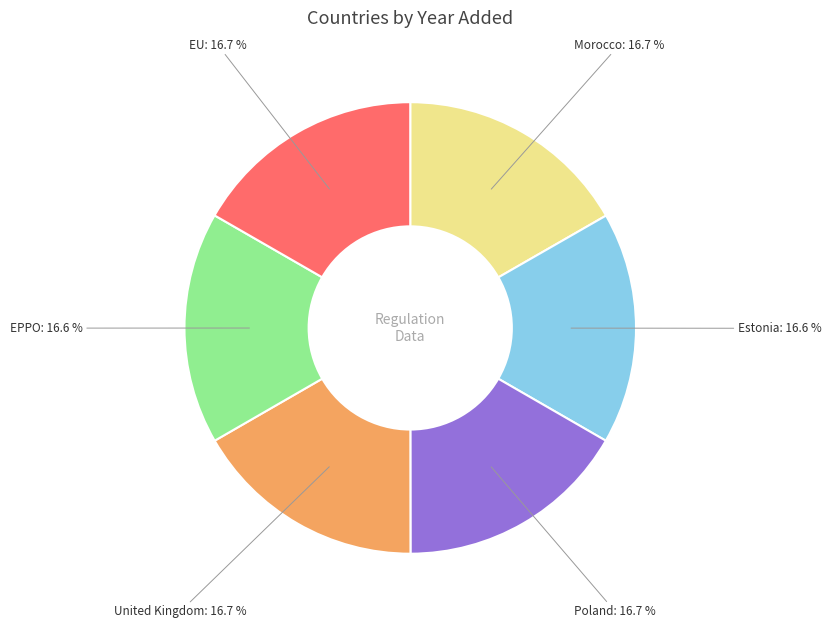

Is there any slice that represents more than half of the pie?

No